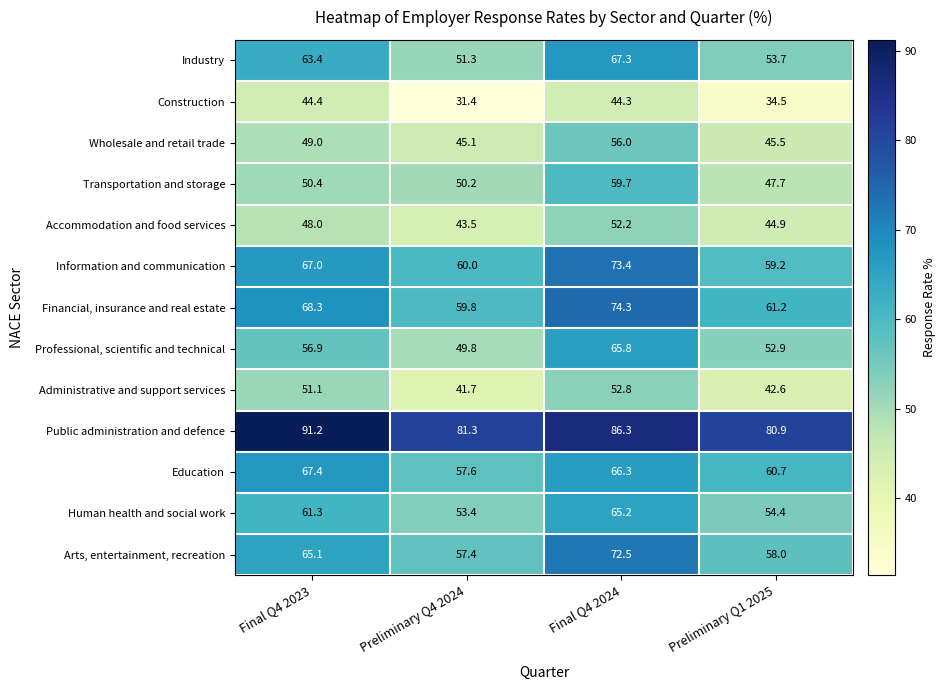

How many values in the Industry series exceed 63?

2